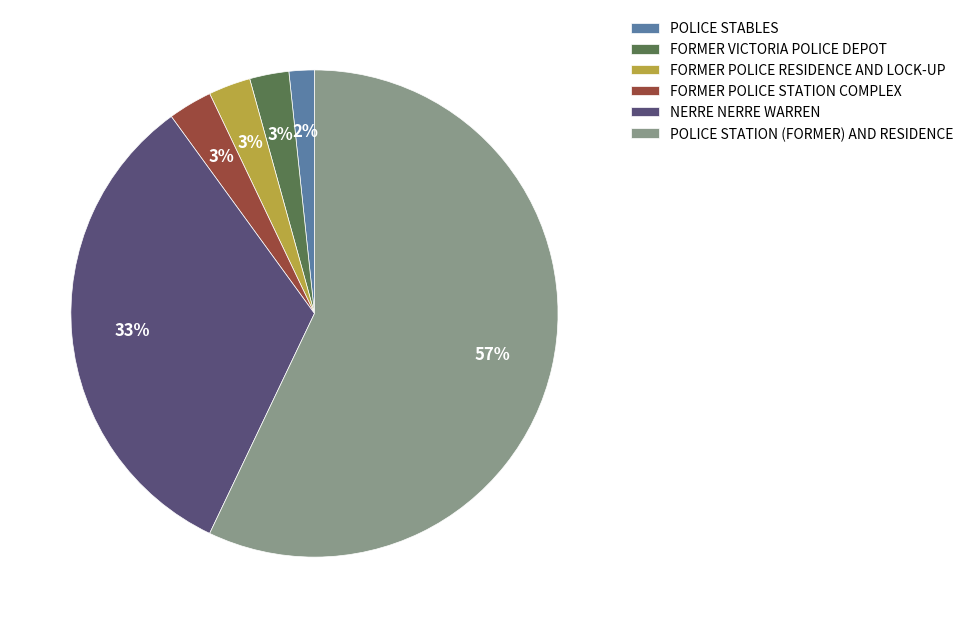

Is POLICE STABLES the majority of the pie?

No